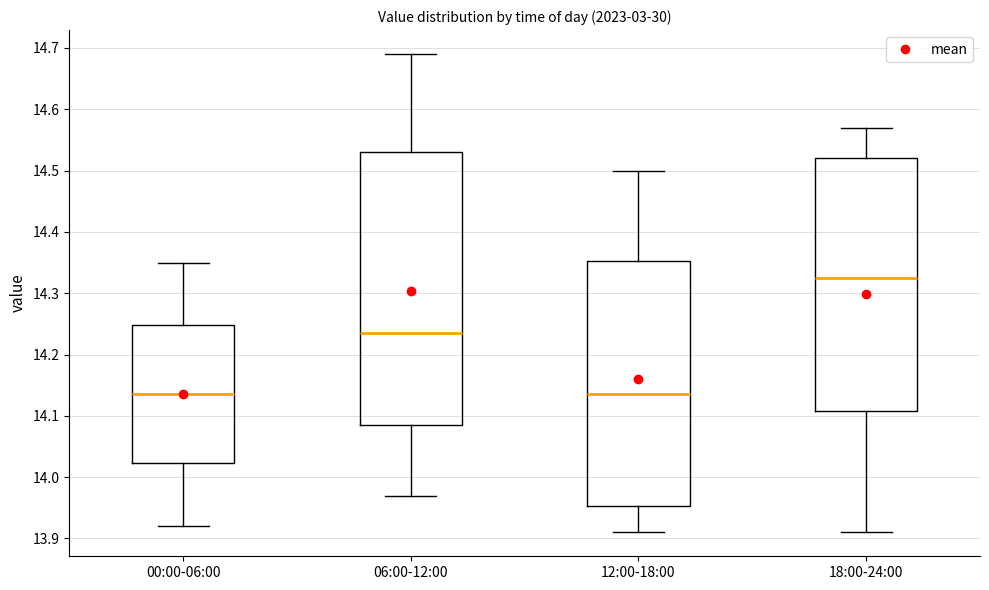

Reading left to right, transcribe this box plot: for each box, give where its median line is, the range the box spans, and where its two whiskers end, as read against the y-axis. The values are not printed on the chart, so give them approximately, as read against the axis.

00:00-06:00: median 14.14, box 14.02 to 14.25, whiskers 13.92 to 14.35
06:00-12:00: median 14.24, box 14.09 to 14.53, whiskers 13.97 to 14.69
12:00-18:00: median 14.14, box 13.95 to 14.35, whiskers 13.91 to 14.50
18:00-24:00: median 14.33, box 14.11 to 14.52, whiskers 13.91 to 14.57